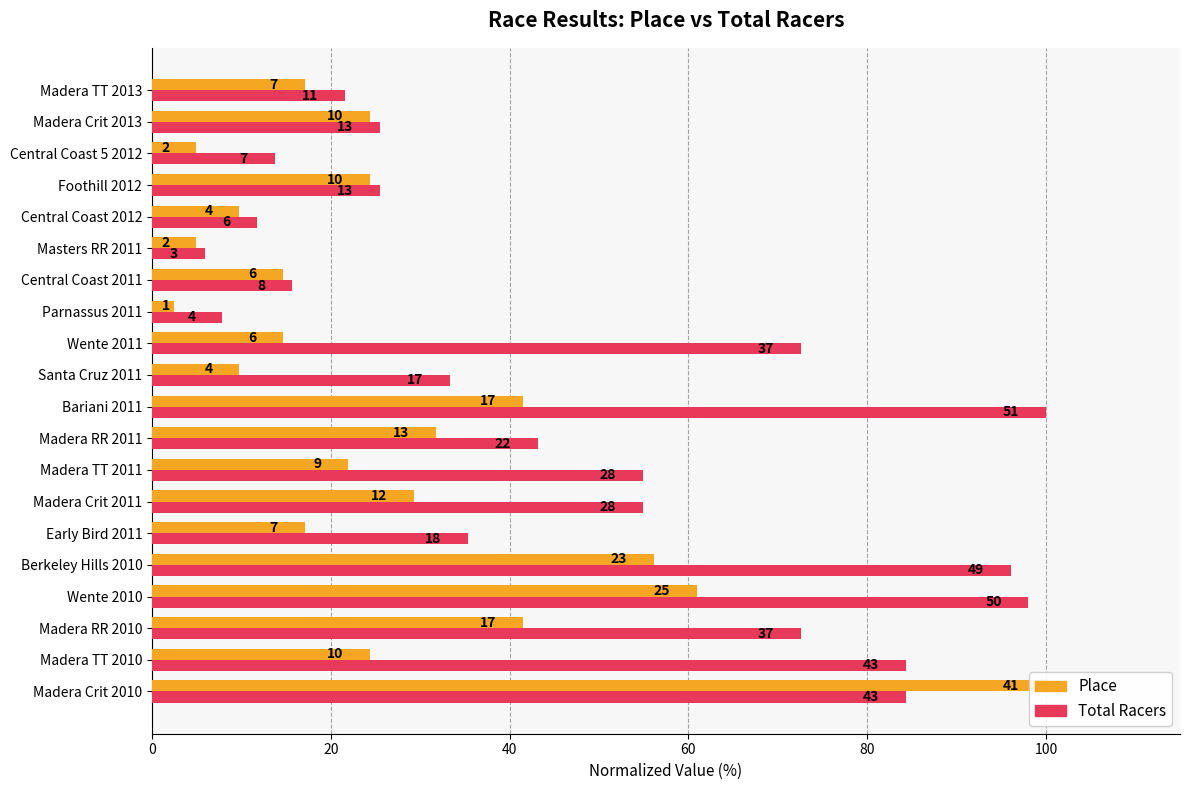

What is the total value across all series at Wente 2010?

159.0